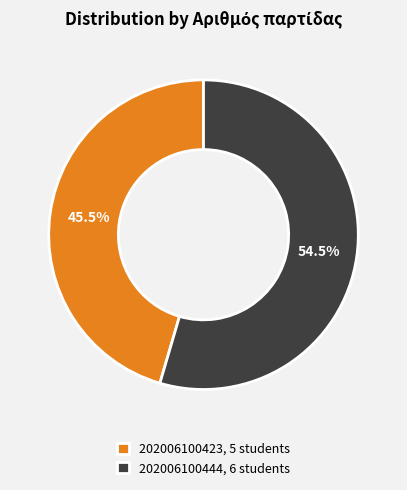

What is the ratio of the value at 202006100444, 6 students to the value at 202006100423, 5 students?

1.2